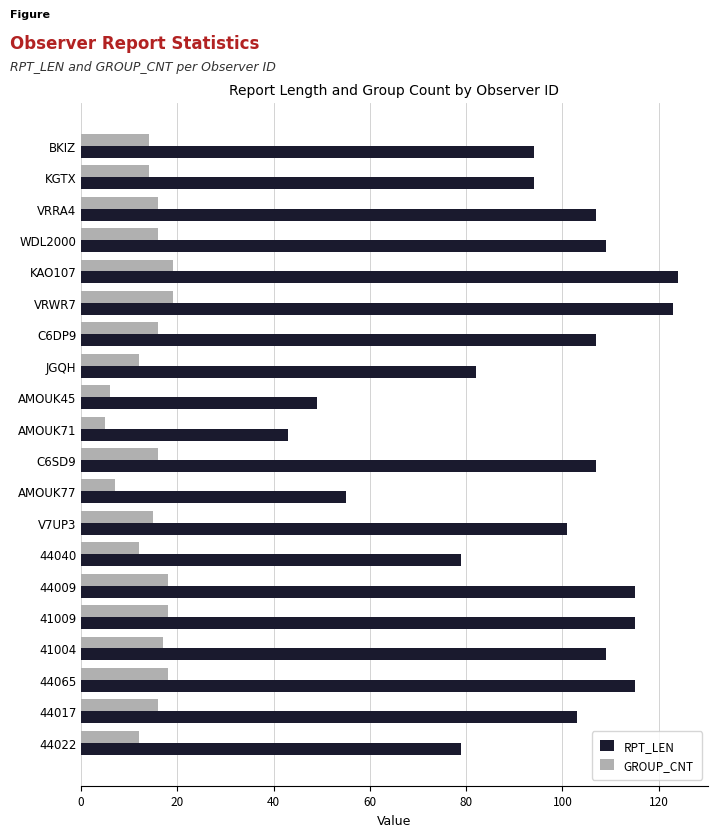

Which series has the largest total across all categories?

RPT_LEN